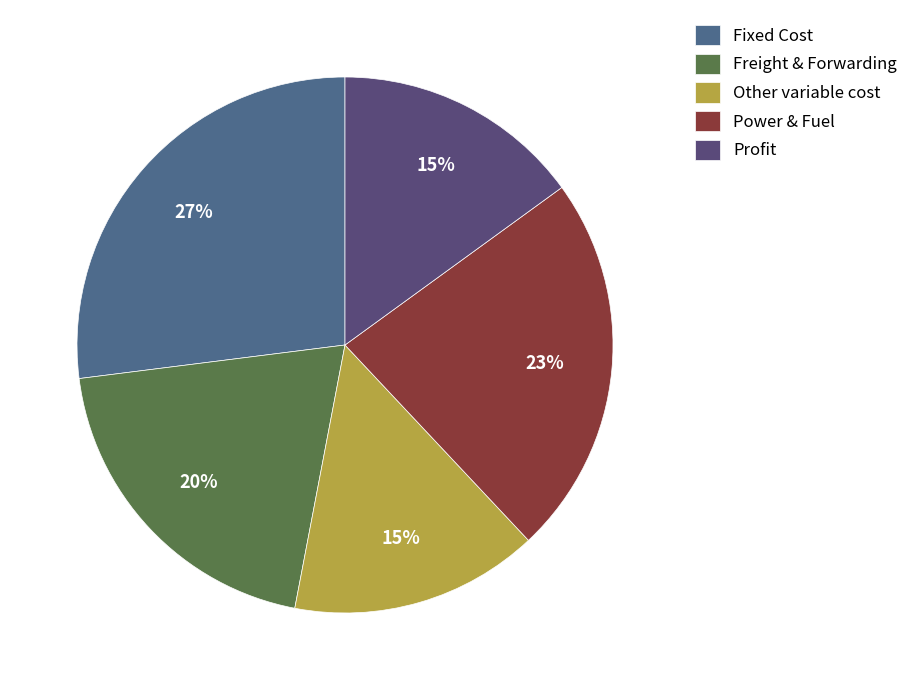

To the nearest percent, what is the combined percentage of Power & Fuel and Fixed Cost?

50%